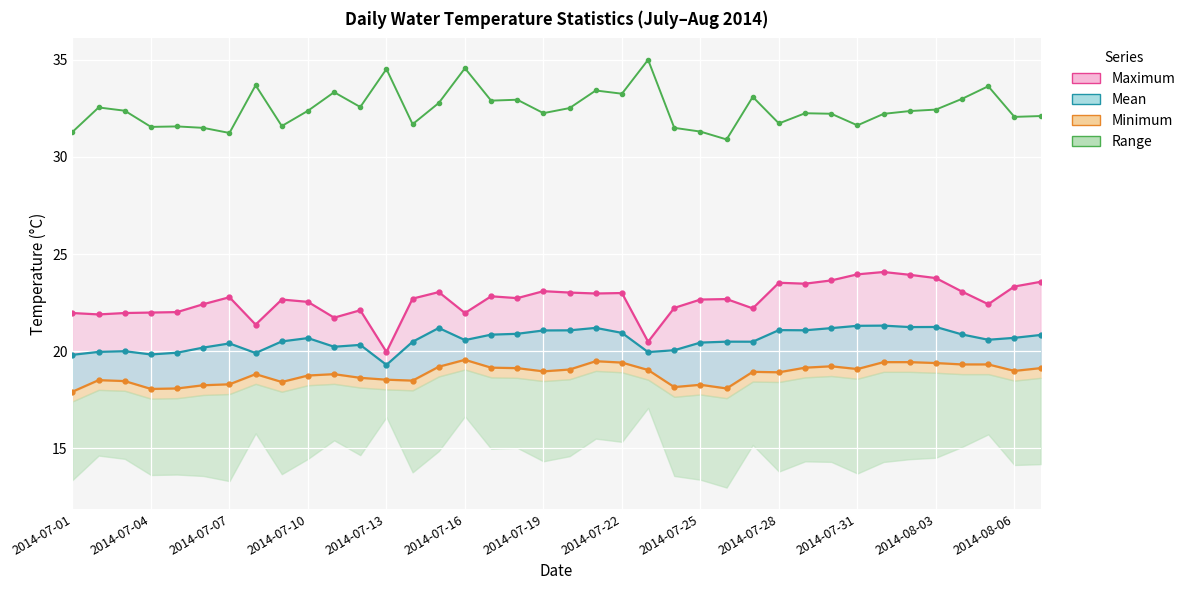

Is the value of Minimum at 18 greater than the value of Range at 32?

No